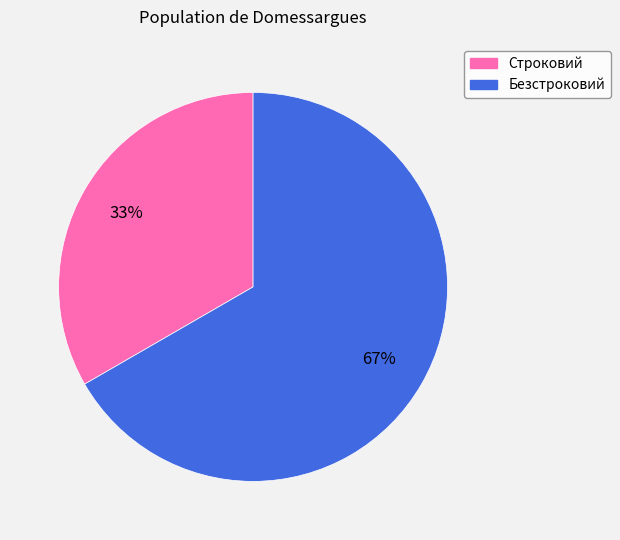

Does any single category account for the majority?

Yes